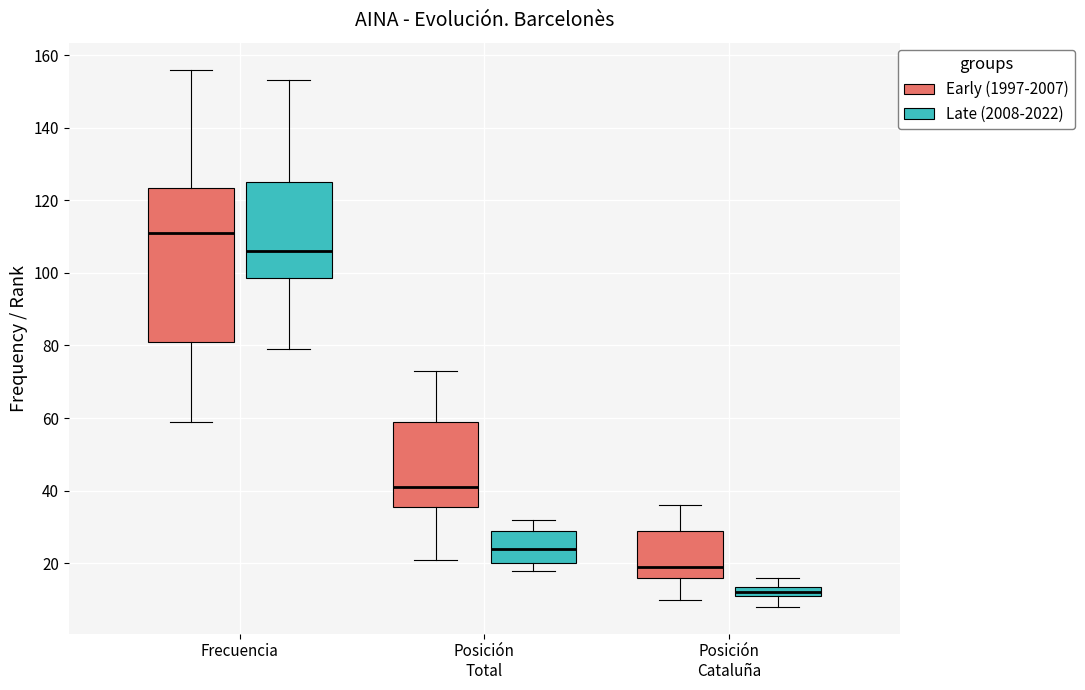

Which box is the tallest, from its lower edge to its upper edge?

Frecuencia (Early (1997-2007))